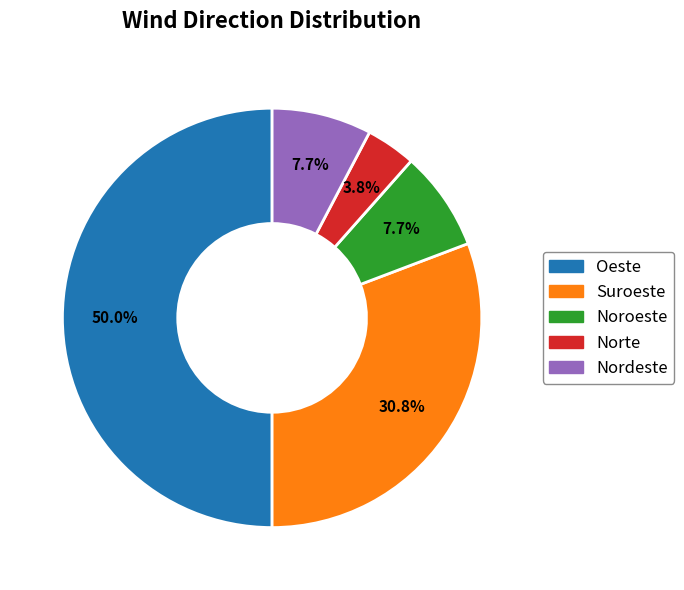

Combined, do Suroeste and Nordeste account for over 50%?

No